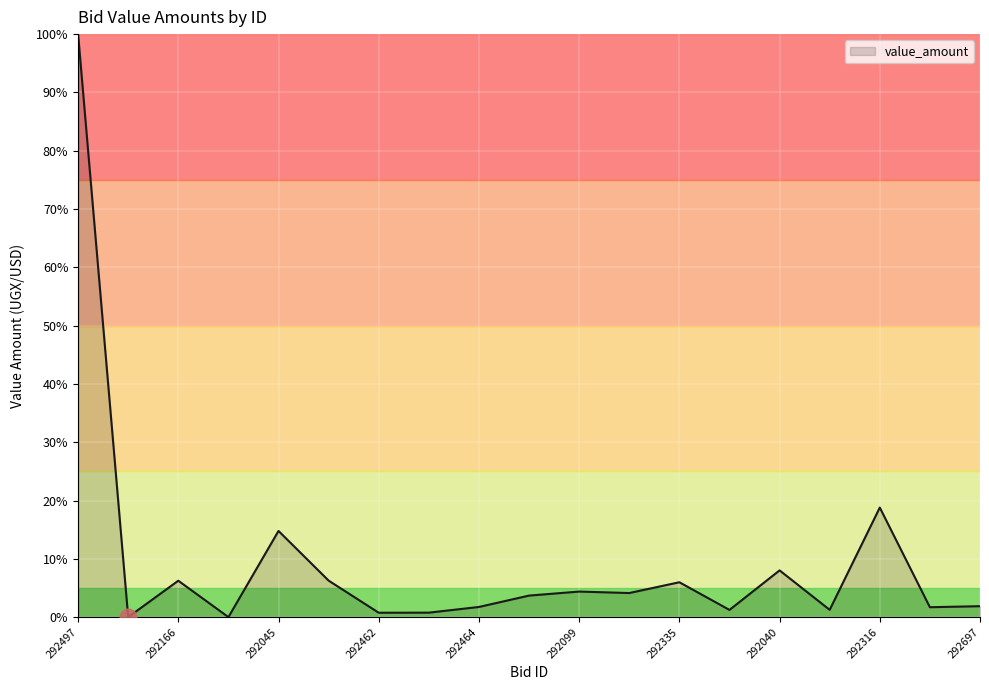

What is the greatest value displayed?

100.0